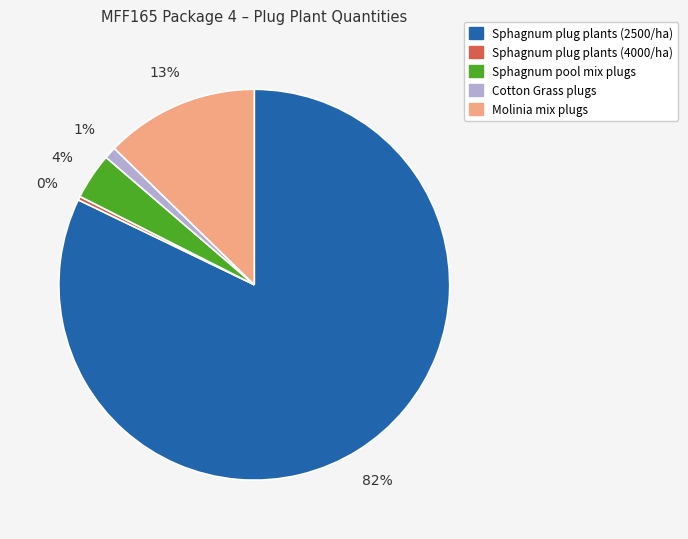

To the nearest percent, what is the combined percentage of Sphagnum plug plants (2500/ha) and Sphagnum plug plants (4000/ha)?

82%